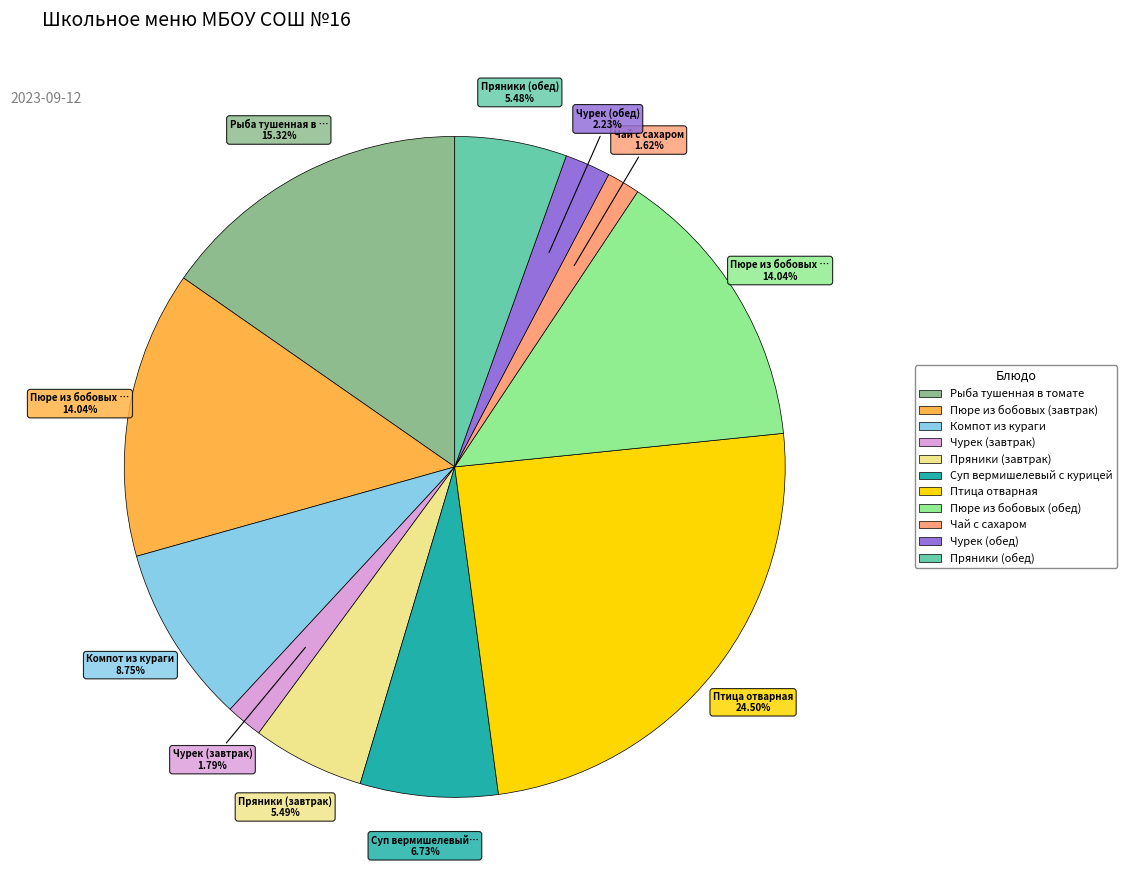

Which has a higher value, Пюре из бобовых (обед) or Чай с сахаром?

Пюре из бобовых (обед)